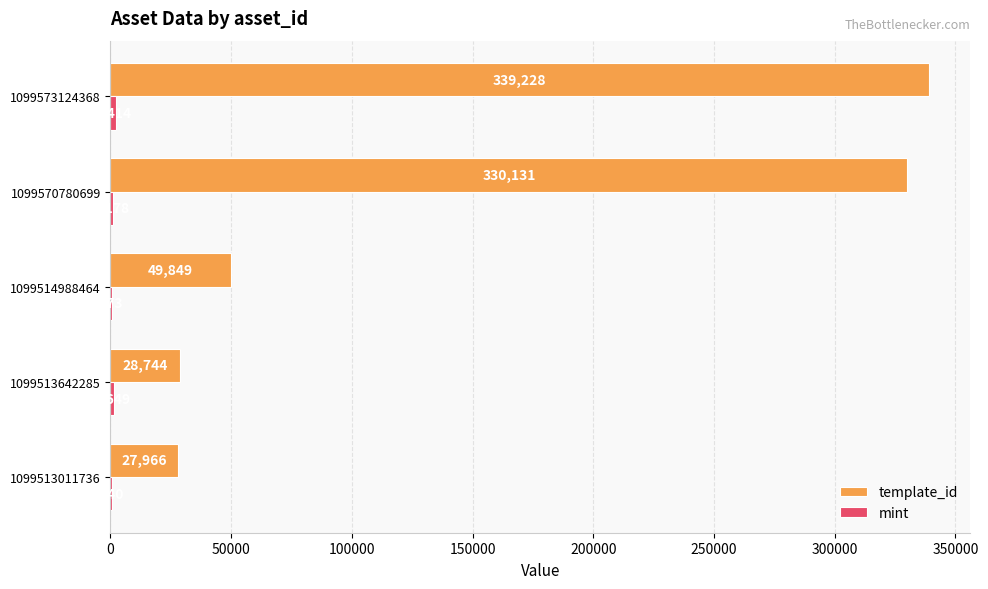

How many data points does each series have?

5